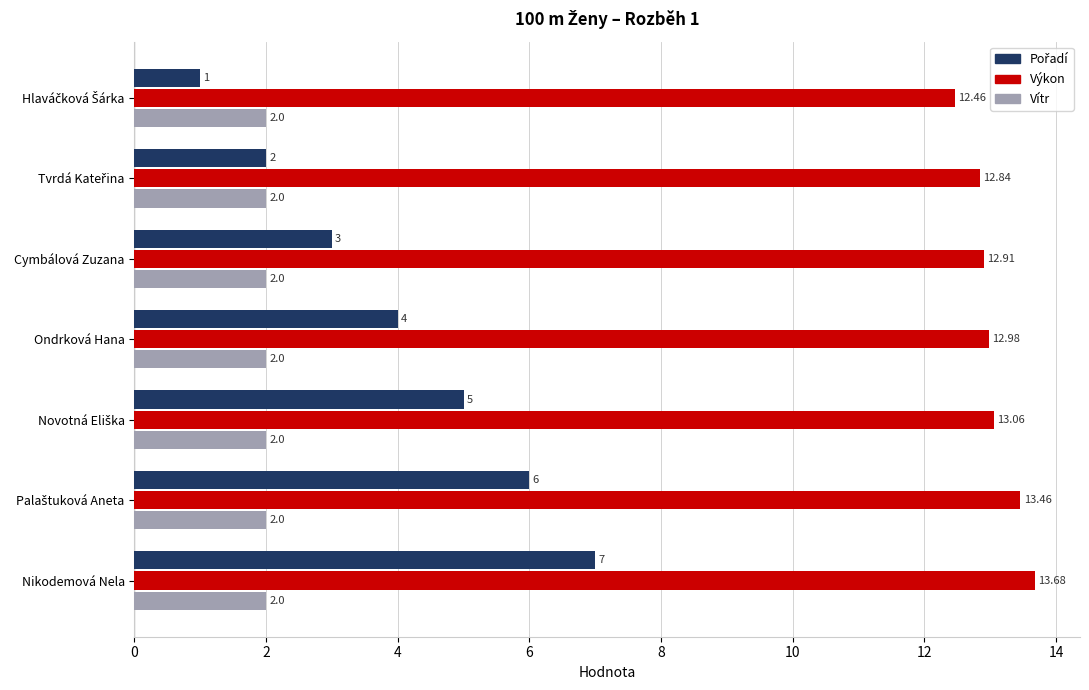

At how many categories does at least one series exceed 3?

7